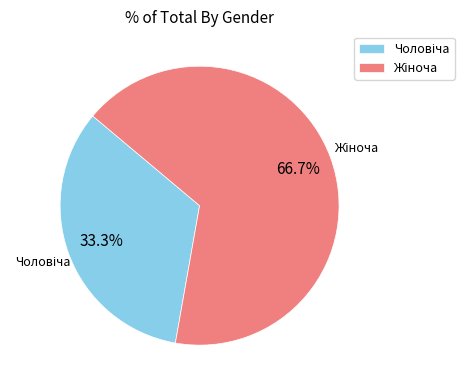

Does any single category account for the majority?

Yes